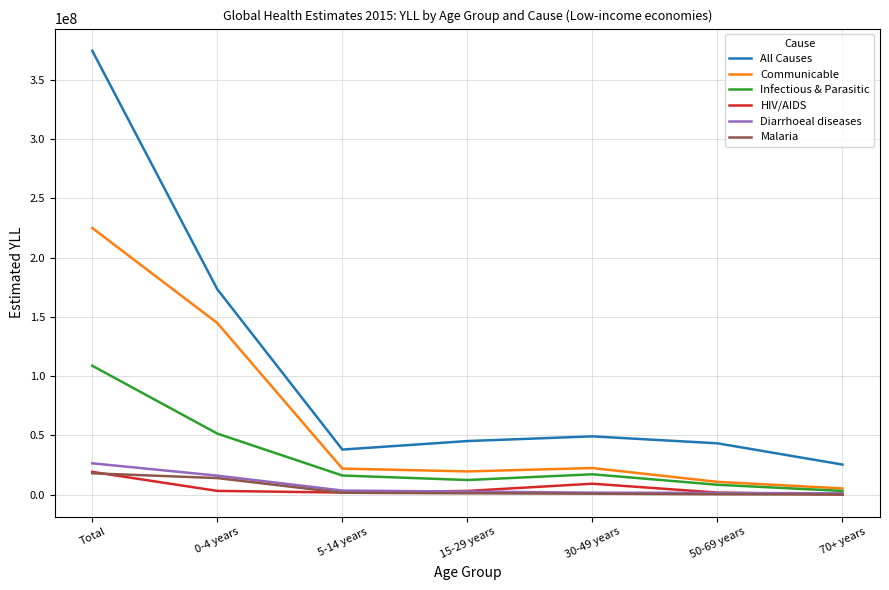

At how many categories does at least one series exceed 258841963?

1